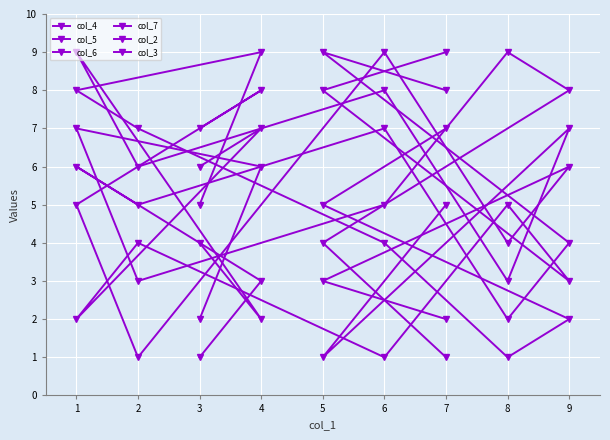

Which series changed the most between 5 and 9?

col_4